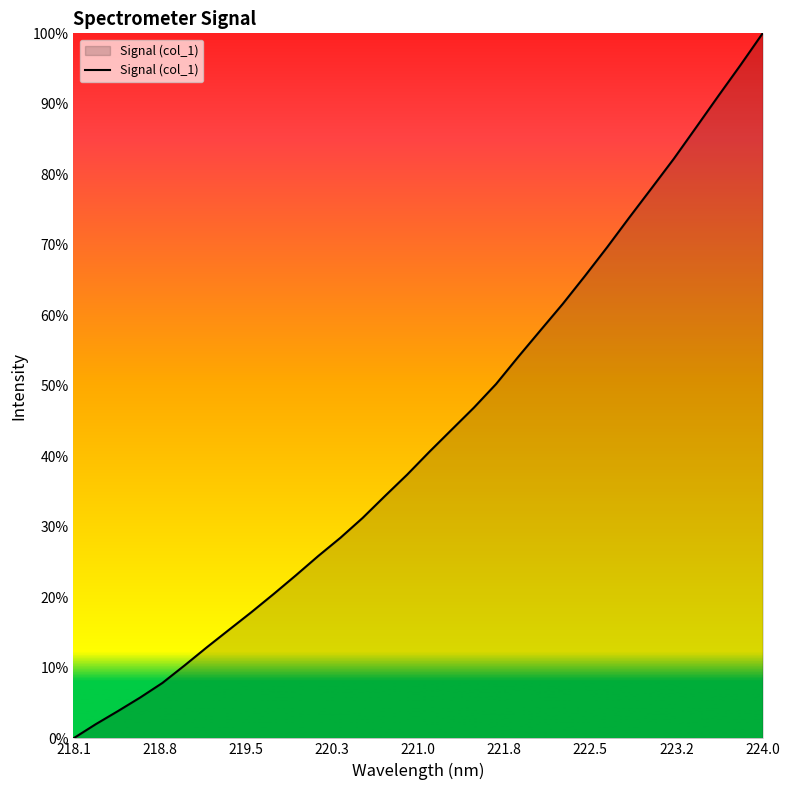

Does the chart display data point markers on the line(s)?

No